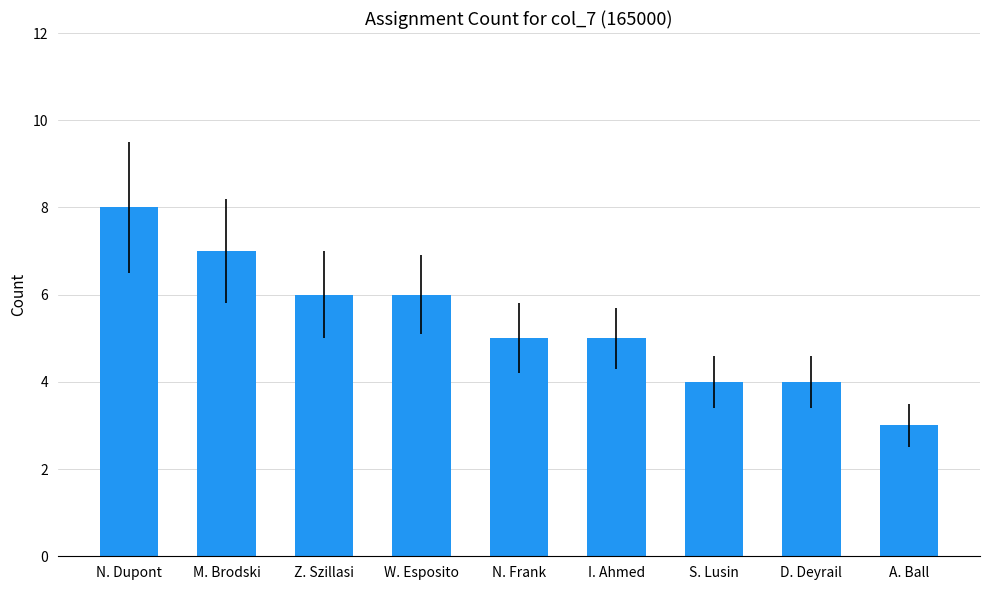

What is the difference between the maximum and second lowest values?

4